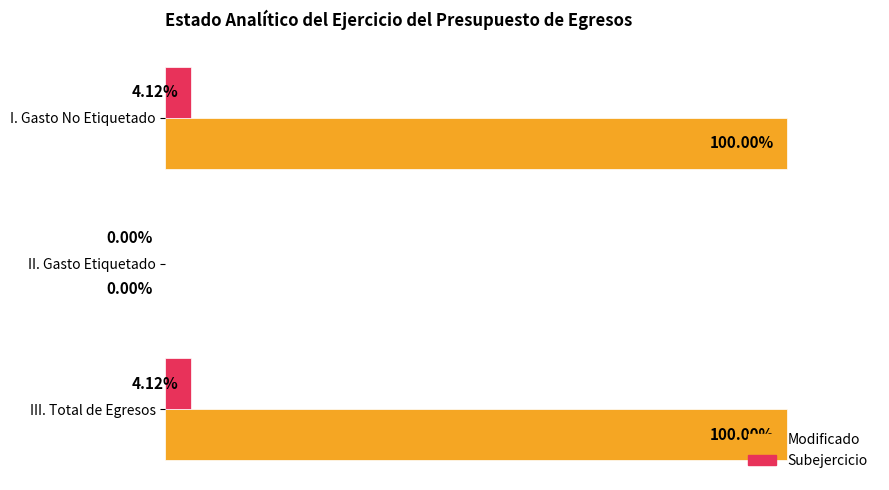

What is the average value of the Modificado series?

0.7